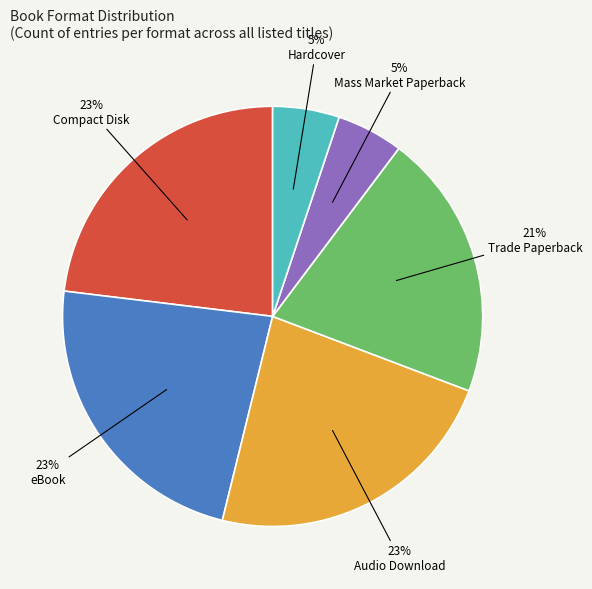

What is the ratio of the value at eBook to the value at Audio Download?

1.0